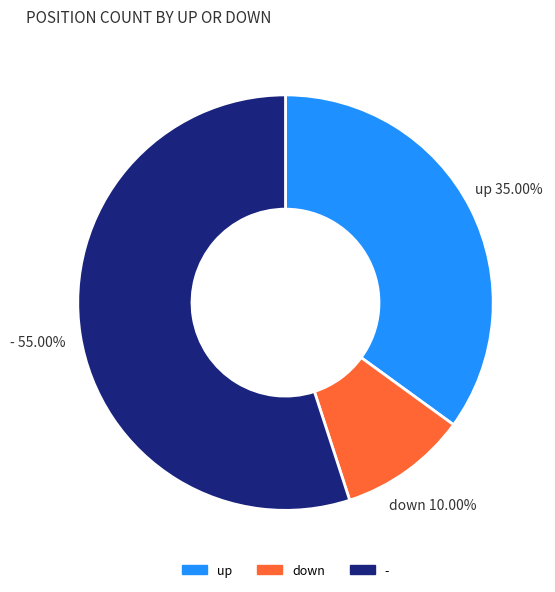

Which category has the biggest portion of the pie?

-